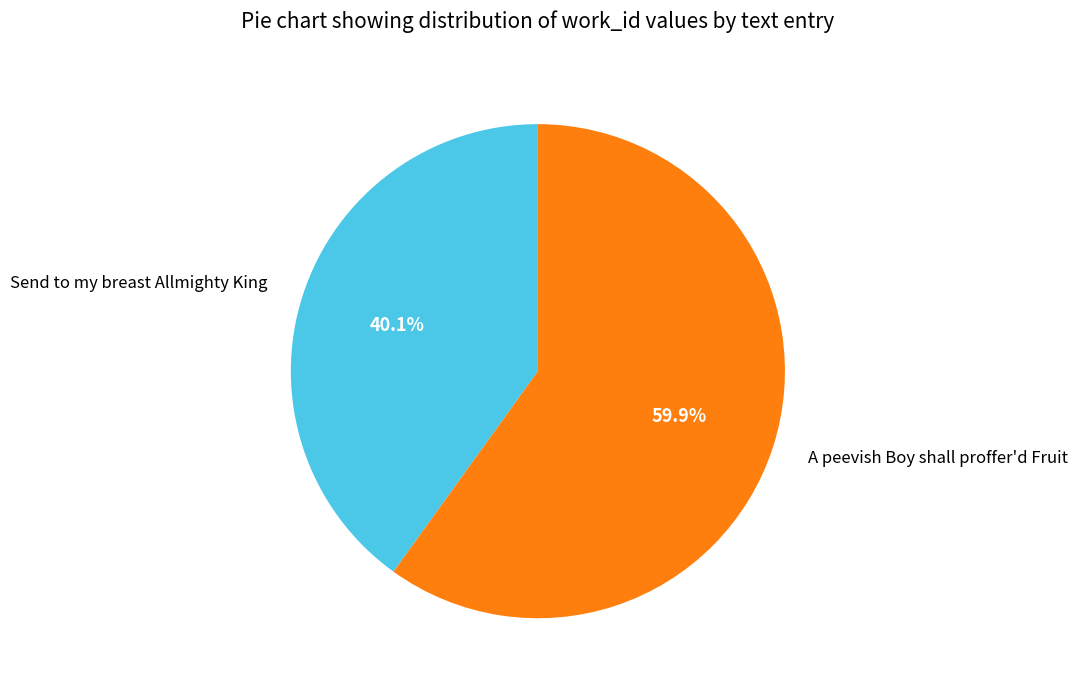

How many segments does this pie chart have?

2